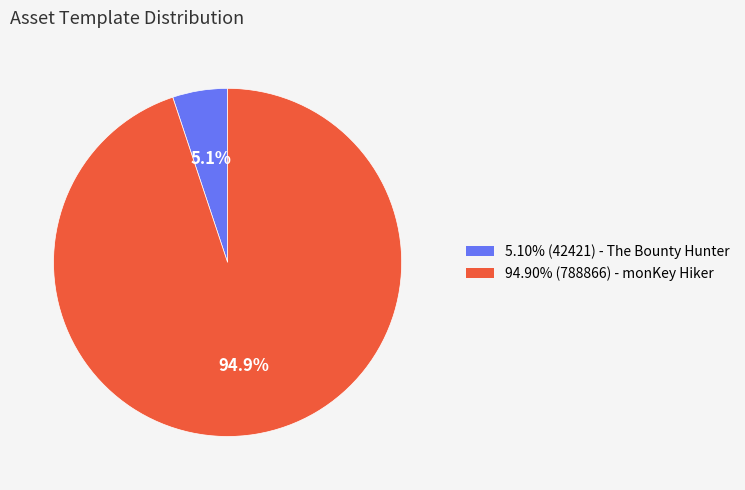

Is there a majority slice in this chart?

Yes